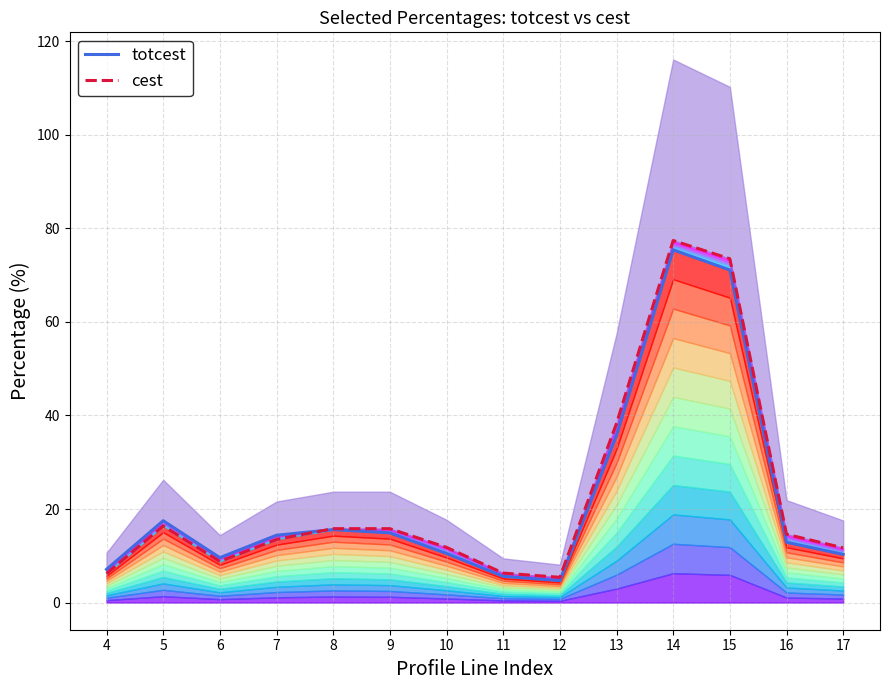

At how many categories does at least one series exceed 68?

2